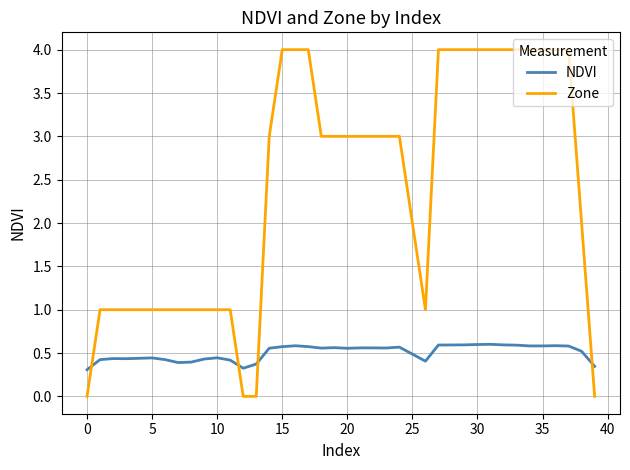

How many times do NDVI and Zone cross each other?

4